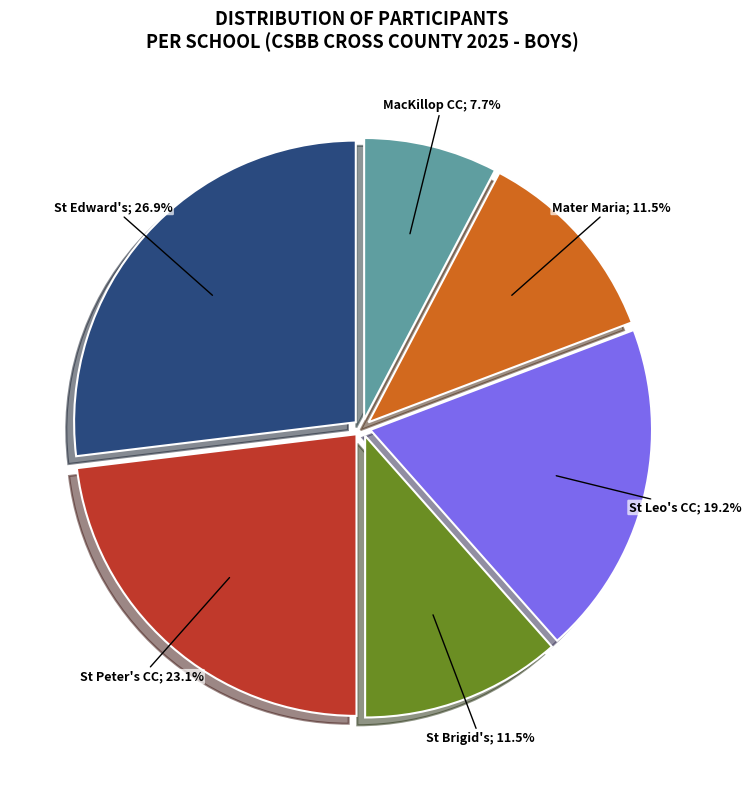

Is there a majority slice in this chart?

No